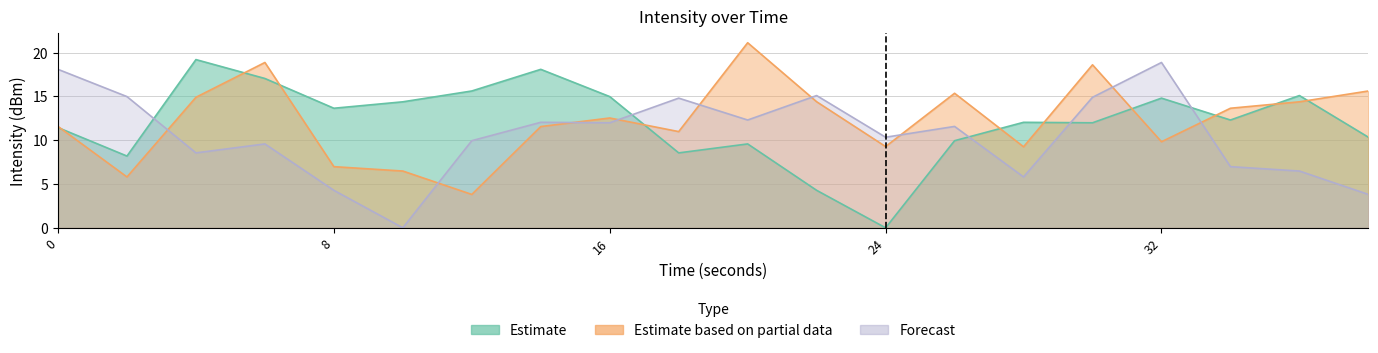

Is it true that Estimate based on partial data equals 12.5 at 16?

True